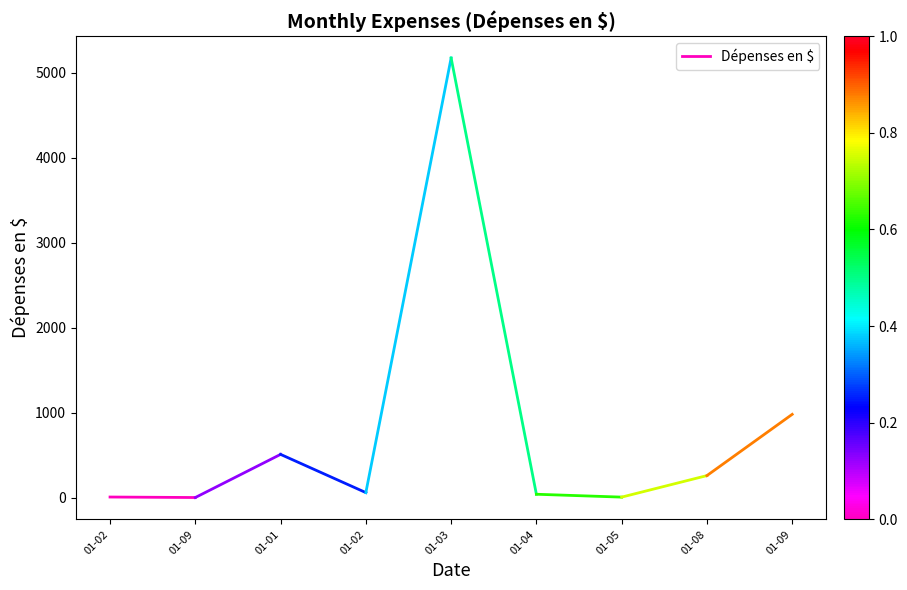

Reading left to right, list all the values displayed in this chart.

8.7	2.9